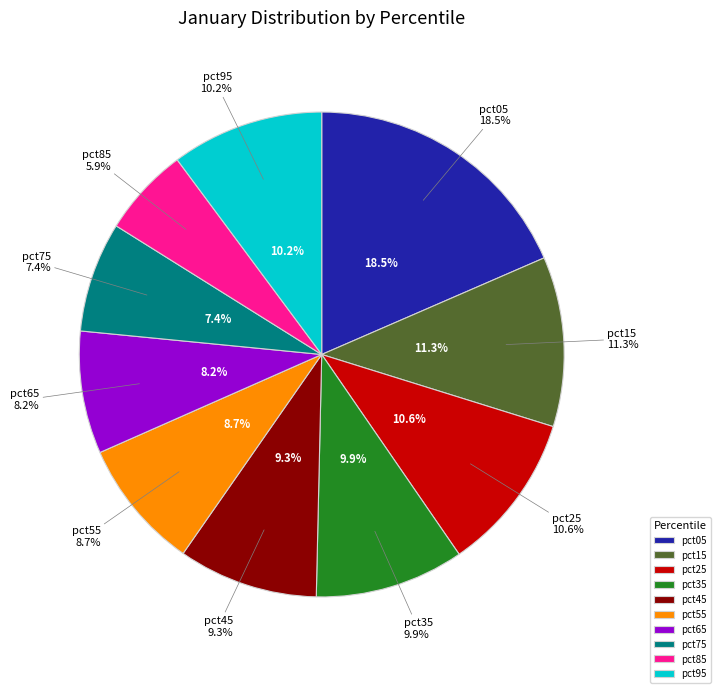

What is the total percentage of pct45 and pct15?

20.7%